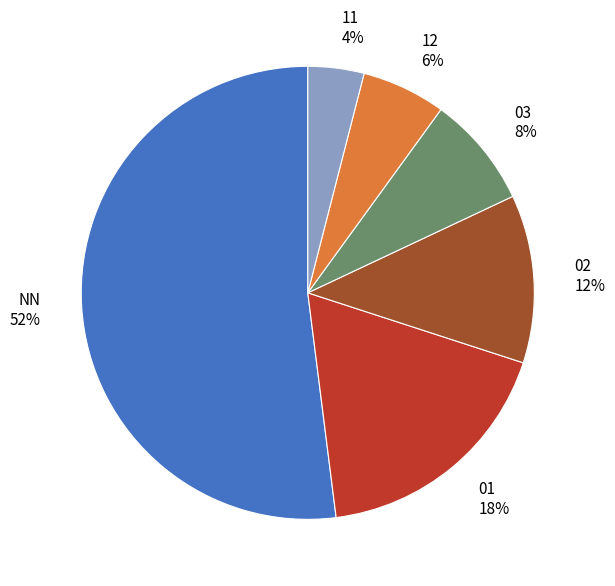

What is the majority slice?

NN 52%